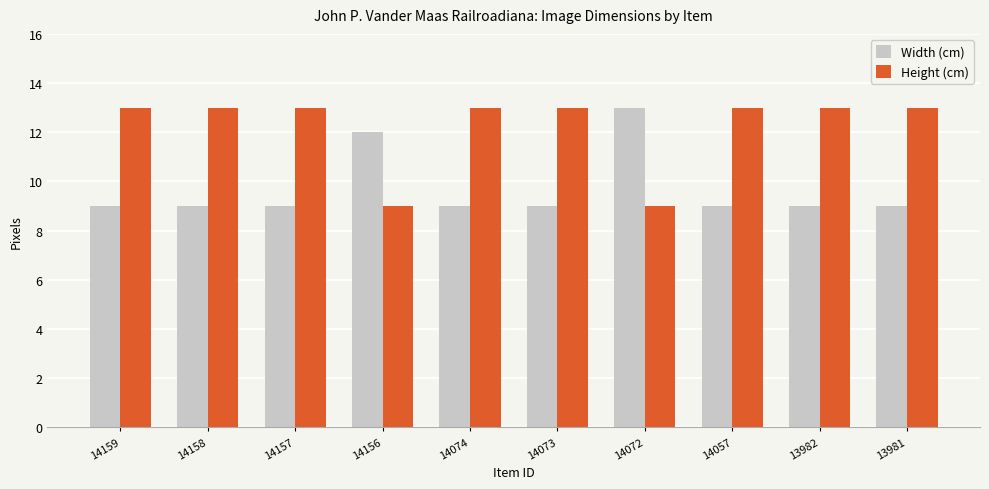

What is the spread (max minus min) of values at 14074?

4